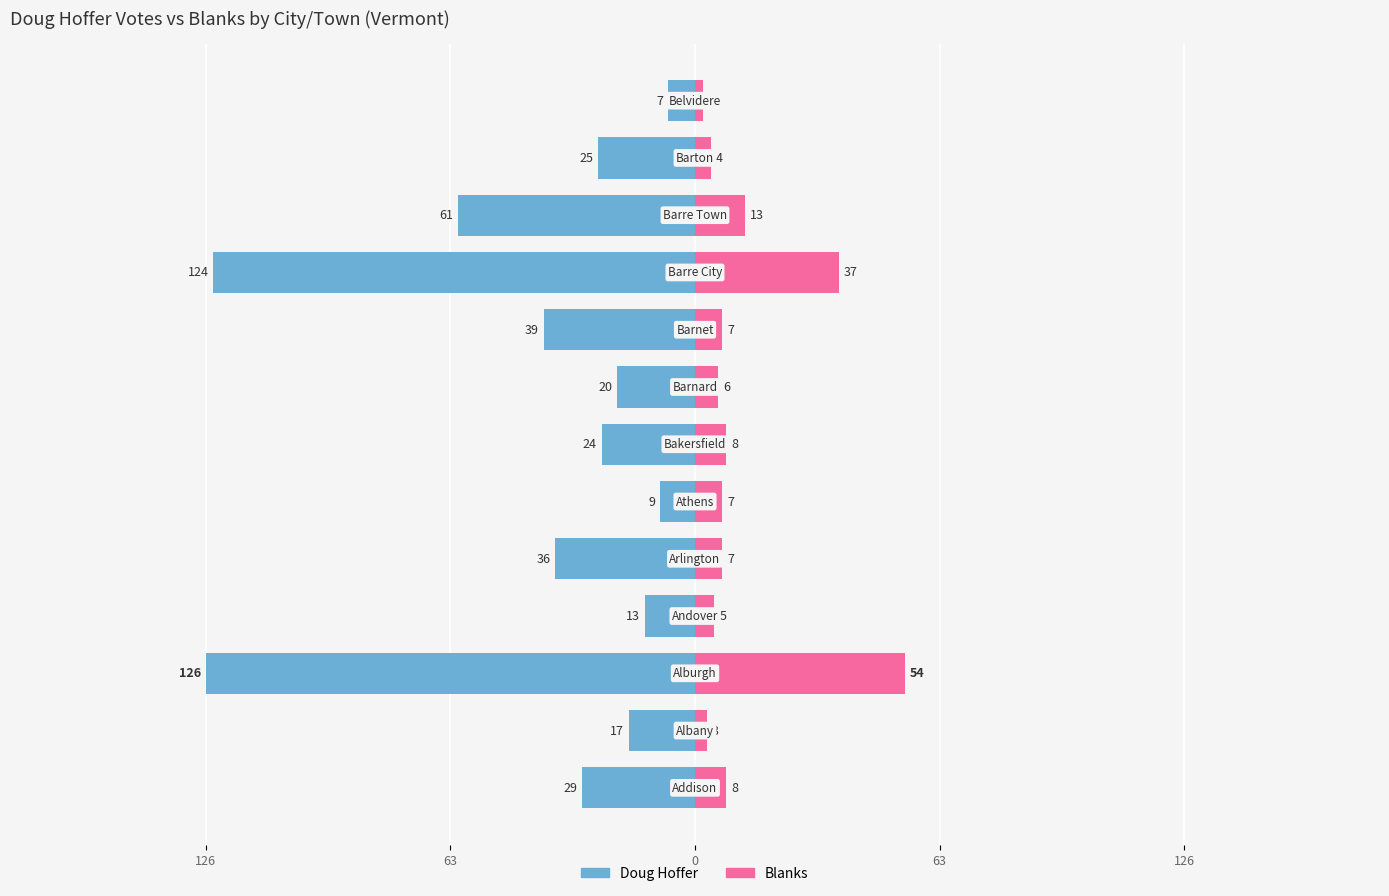

Reading left to right, what are all the values shown in this chart?

Doug Hoffer: -29	-17	-126	-13	-36	-9	-24	-20	-39	-124	-61	-25	-7
Blanks: 8	3	54	5	7	7	8	6	7	37	13	4	2